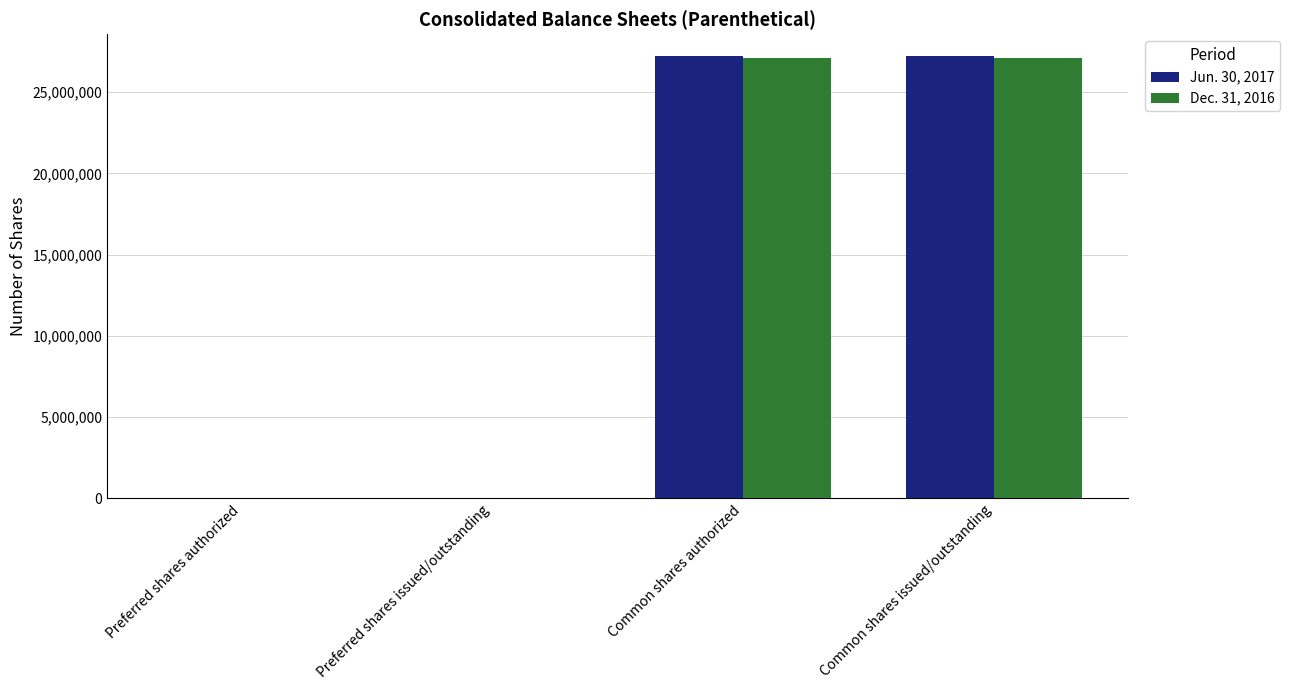

What is the approximate value of Jun. 30, 2017 at Preferred shares issued/outstanding, to the nearest 50?

35200